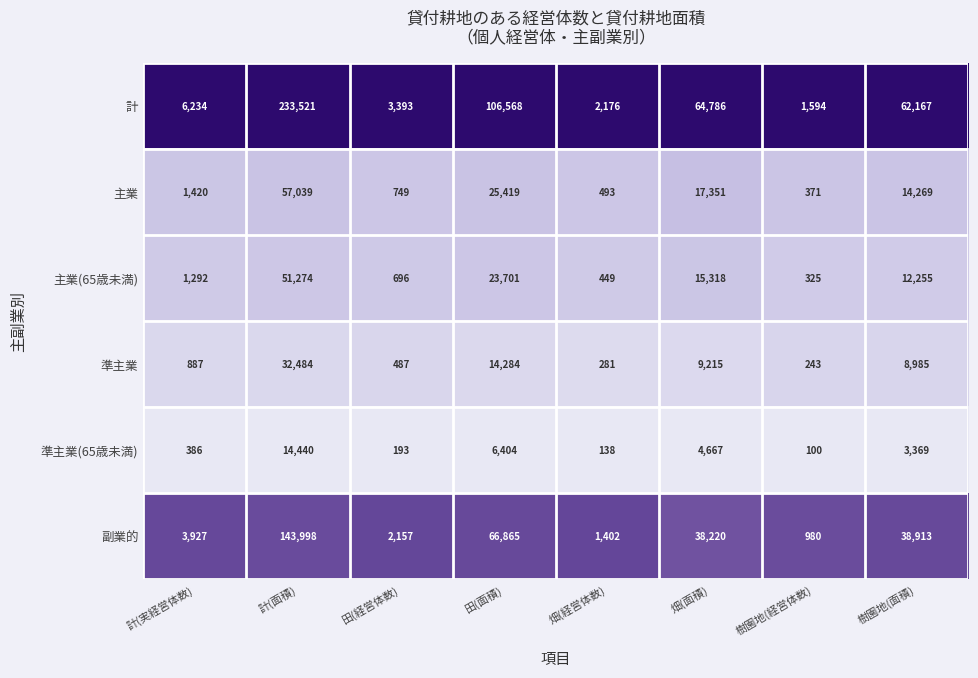

What is the greatest value displayed?

233521